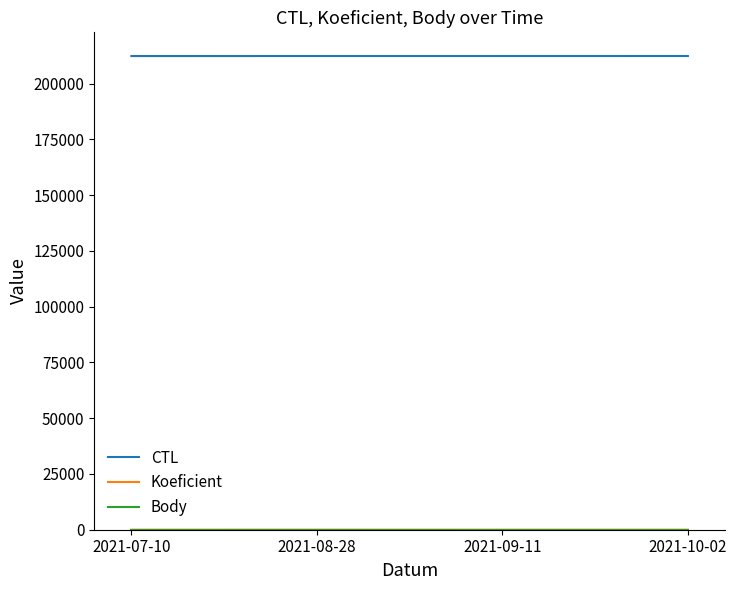

What is the highest value of the CTL series?

212421